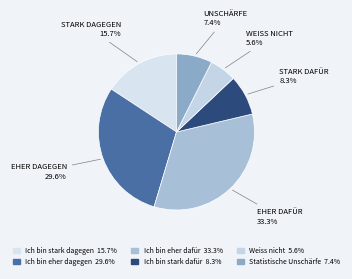

How many slices are in this pie chart?

6